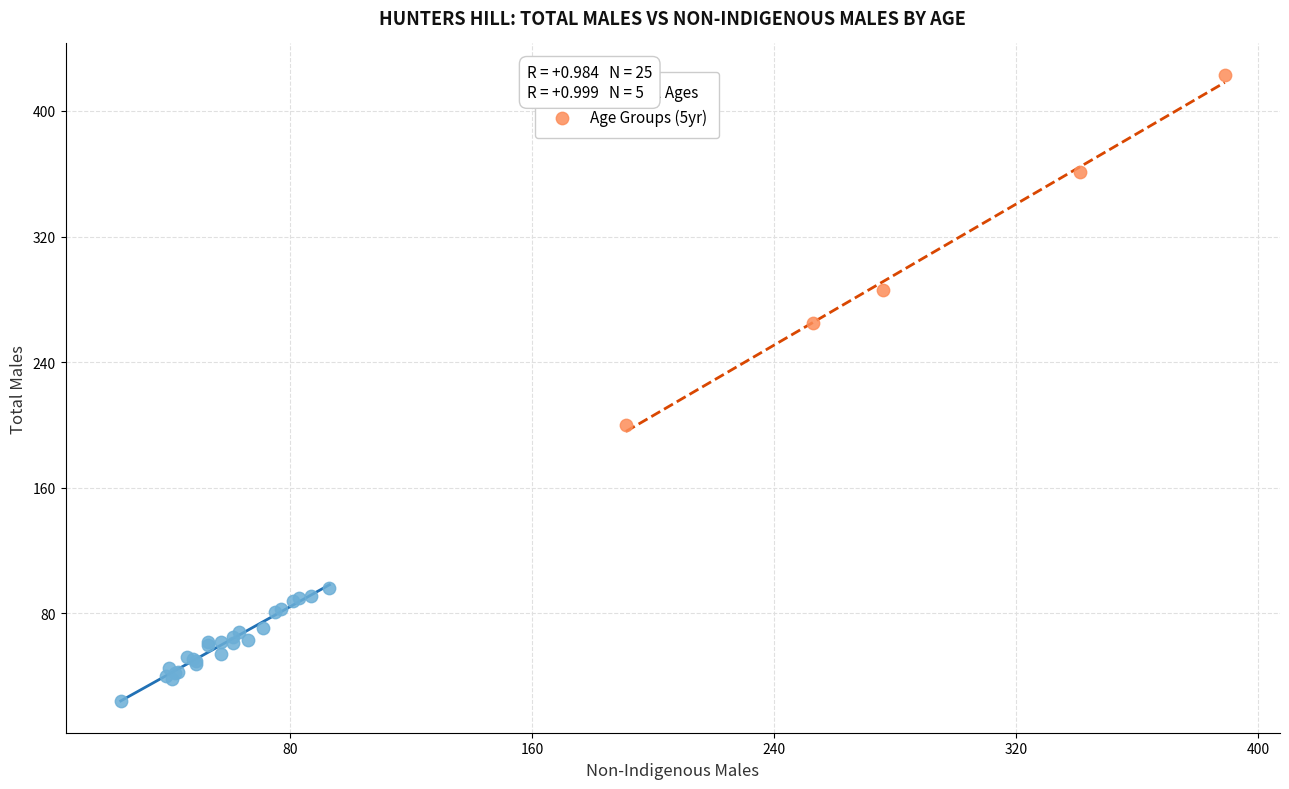

Which series reaches the minimum Y coordinate?

Individual Ages